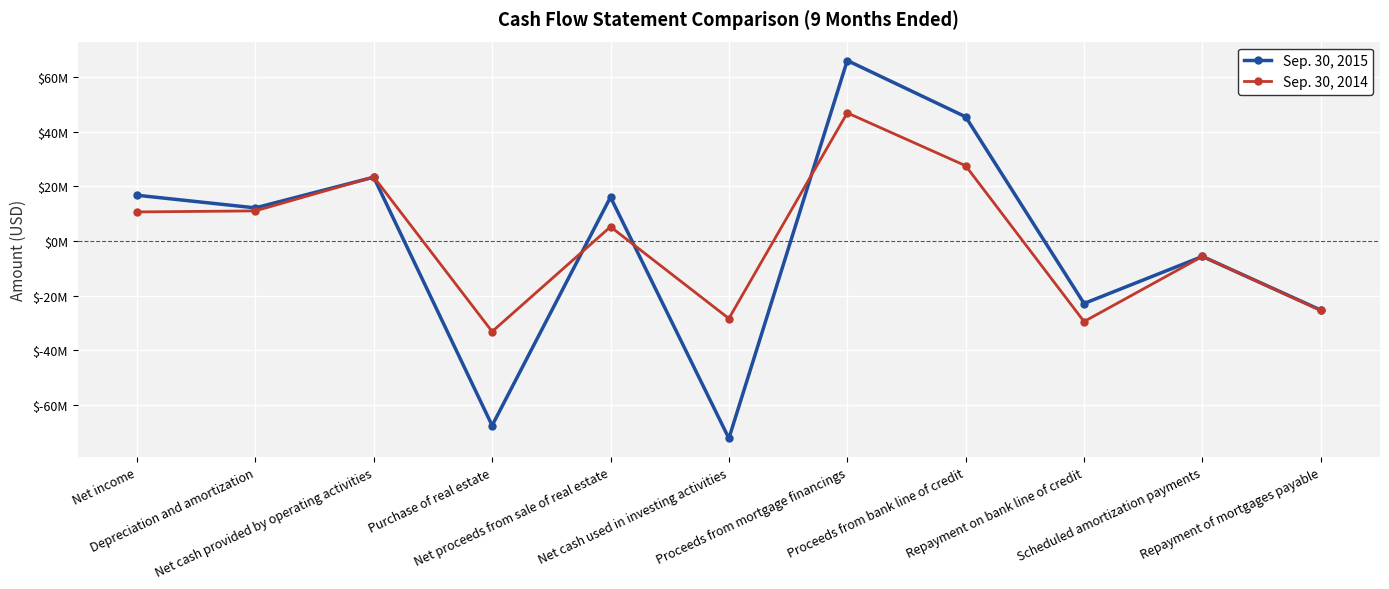

At which label is Sep. 30, 2015 closest to -3111000?

Scheduled amortization payments